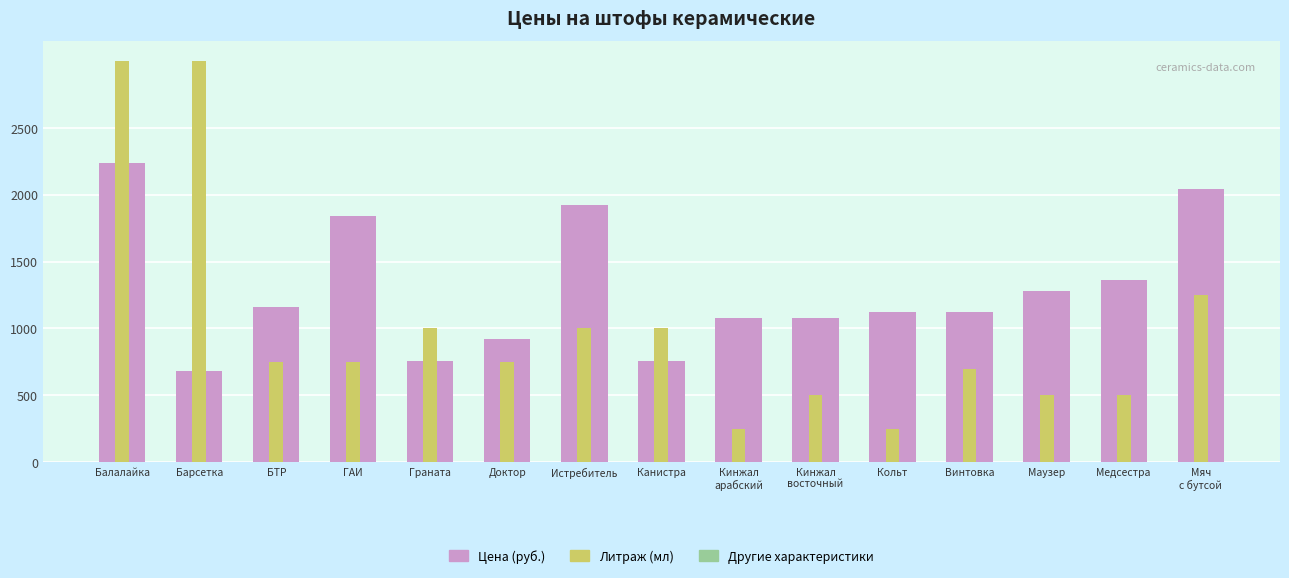

What is the total value across all series at Медсестра?

1860